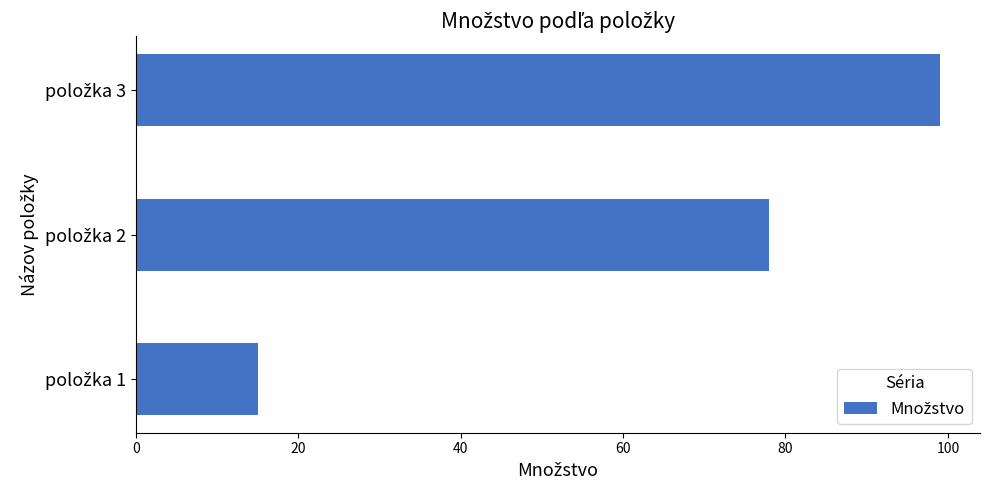

Count the values in the range 15 to 99.

3